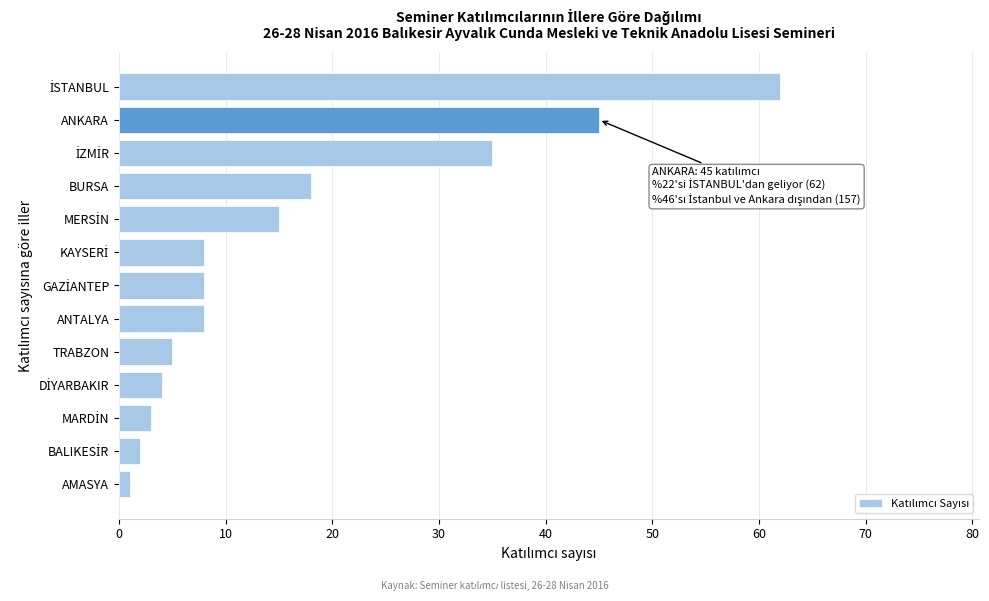

Reading bottom to top, list all the values displayed in this chart.

1	2	3	4	5	8	8	8	15	18	35	45	62